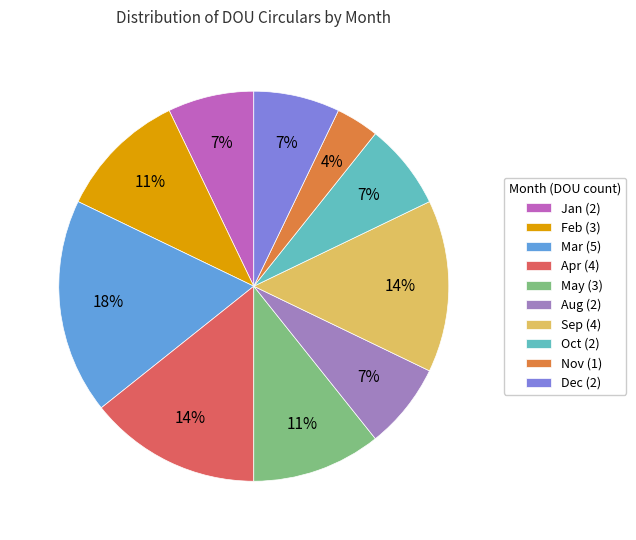

True or false: Mar accounts for 26% of the total.

False